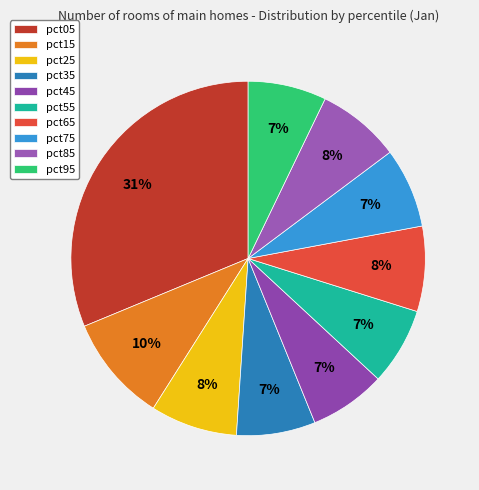

Does pct85 represent more than half of the total?

No